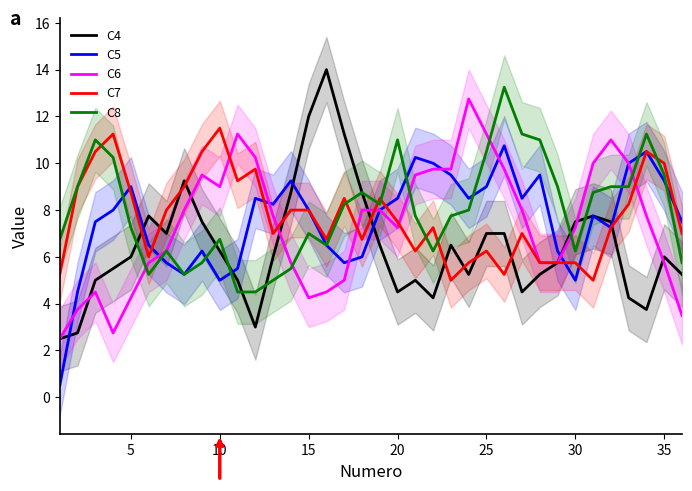

What is the average value of the C6 series?

7.4